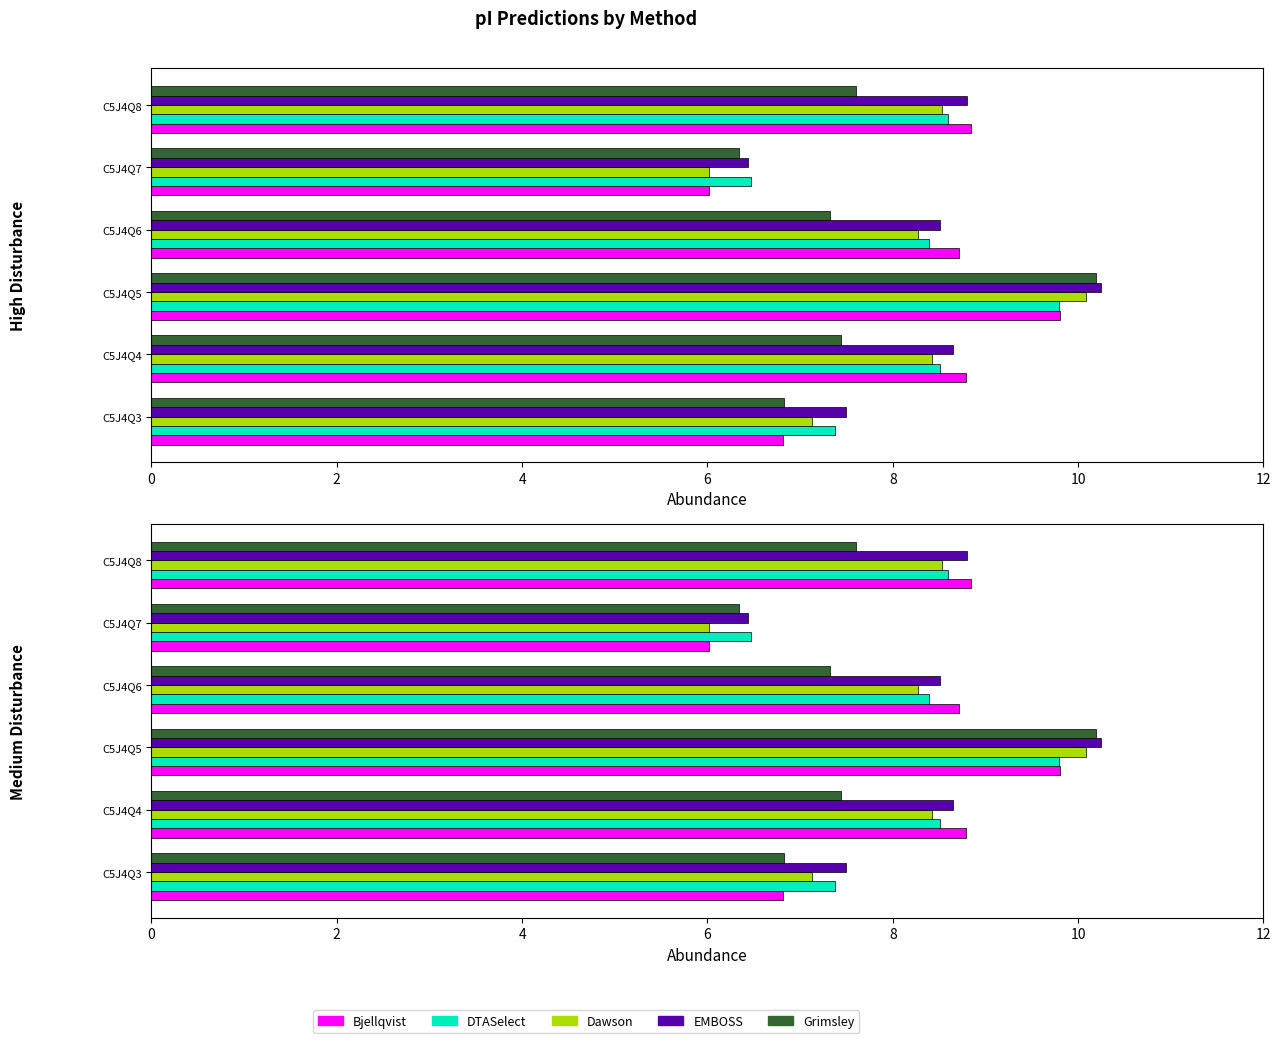

What is the sum of all Bjellqvist values?

49.0